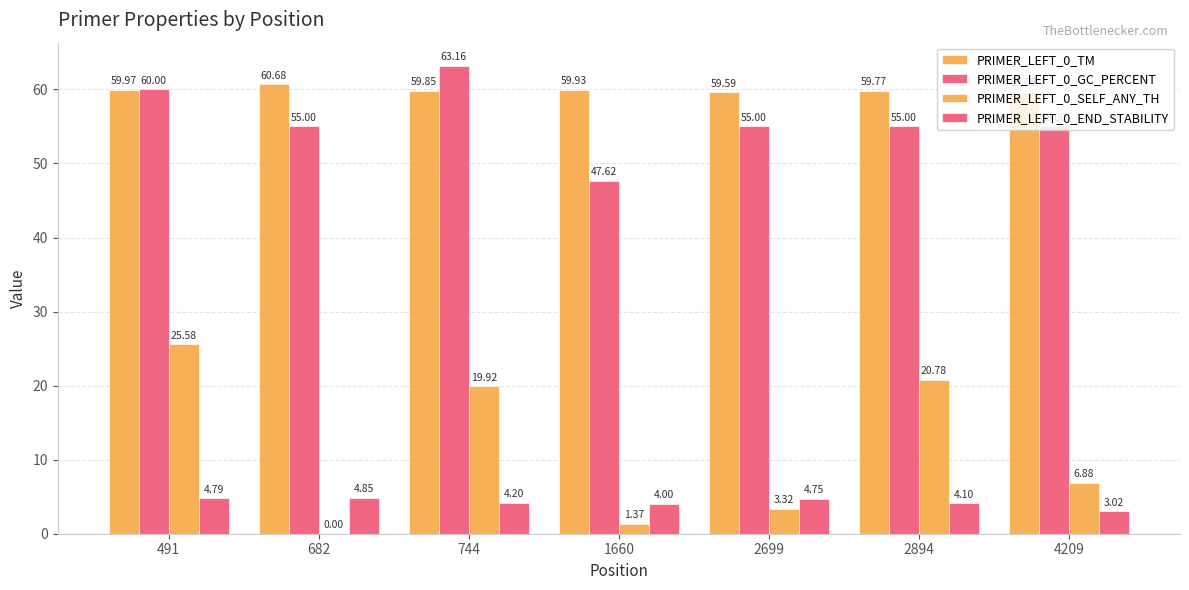

What is the total value across all series at 744?

147.1